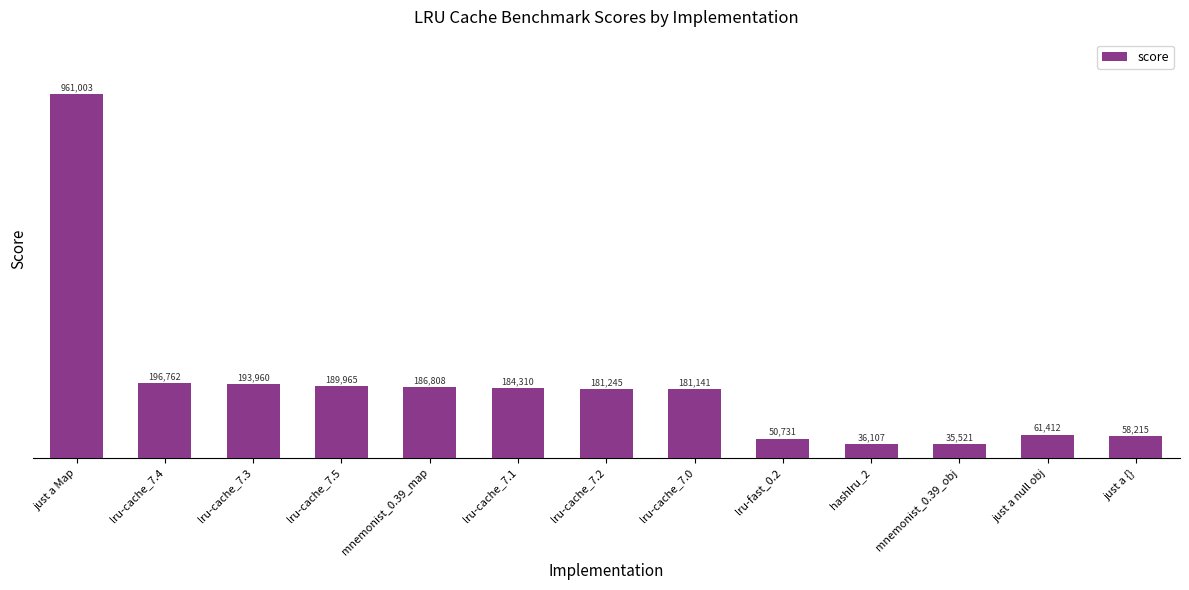

What is the label of the 5th bar from the right?

lru-fast_0.2